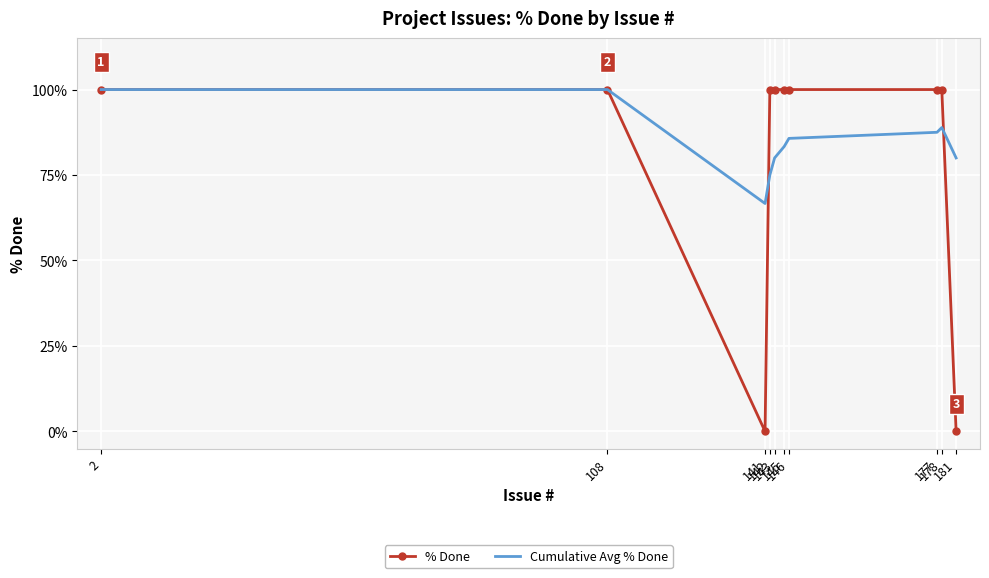

Between 177 and 181, which series saw the biggest shift?

% Done